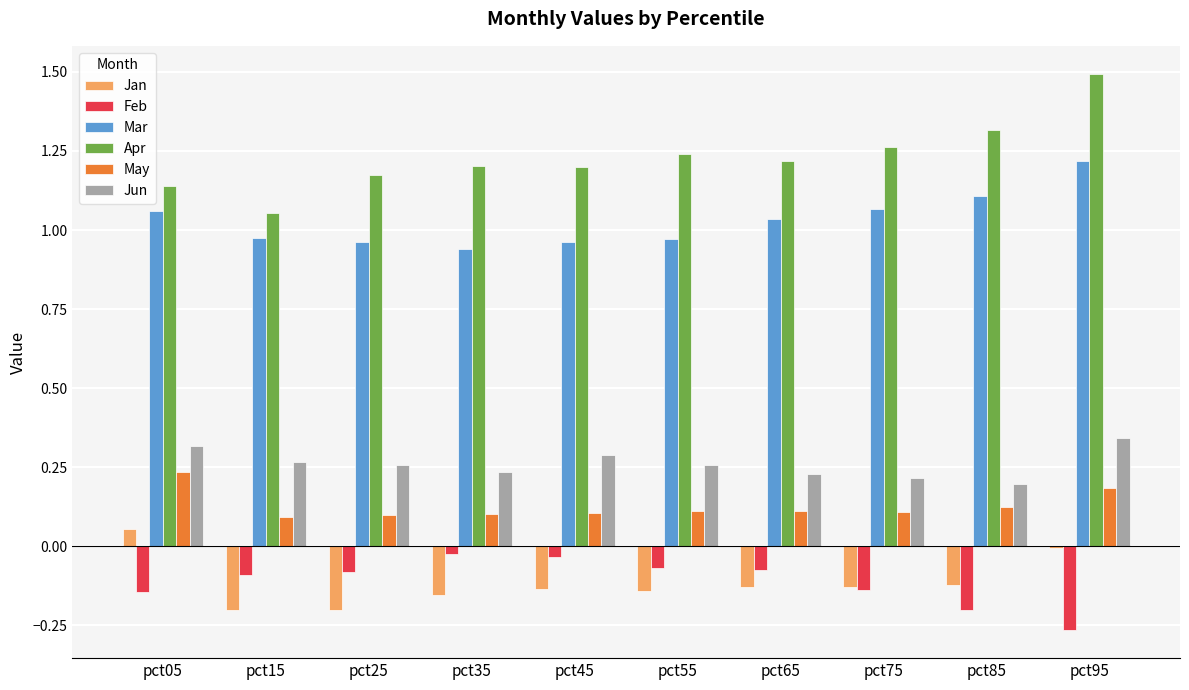

Is the value of Mar at pct55 greater than the value of Jun at pct15?

Yes